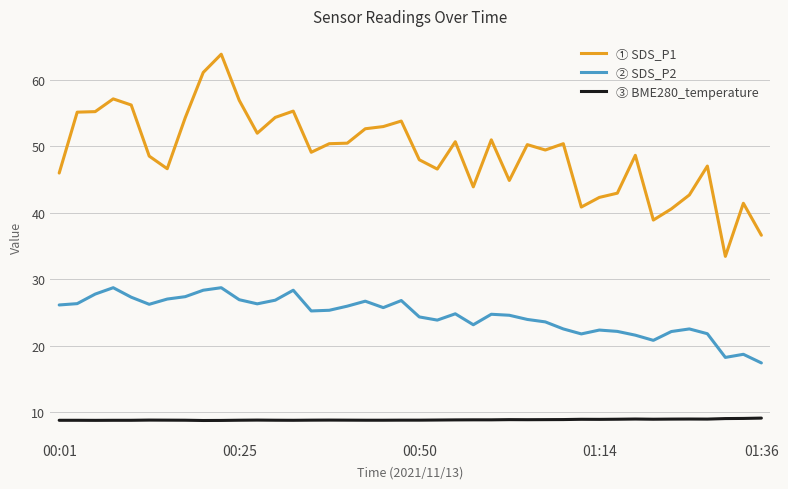

What is the smallest value displayed?

8.7